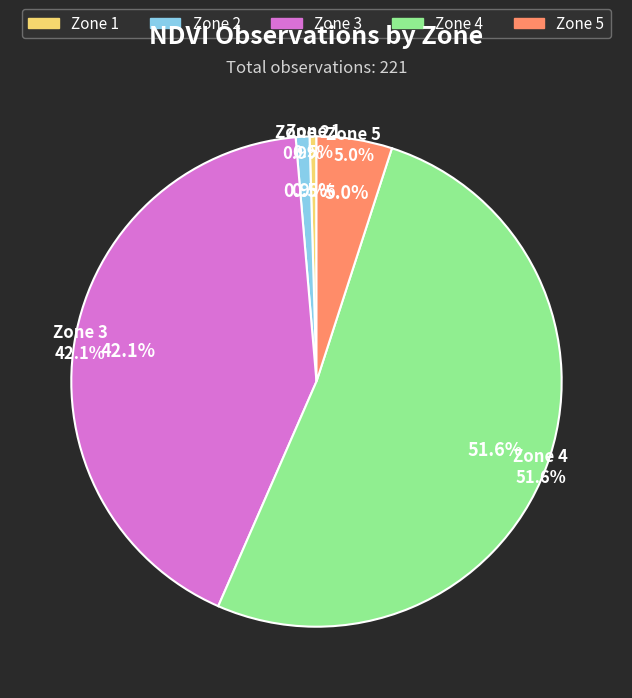

Is the sum of Zone 5 and Zone 2 greater than half?

No